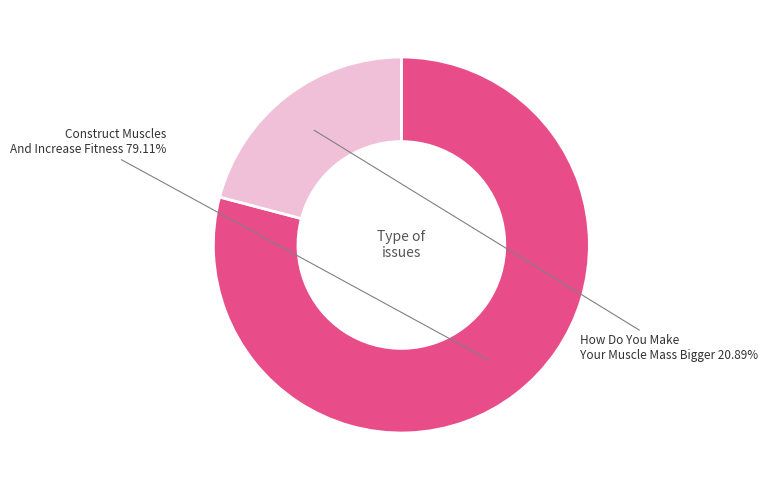

To the nearest percent, what percentage of the pie is Construct Muscles And Increase Fitness?

79%